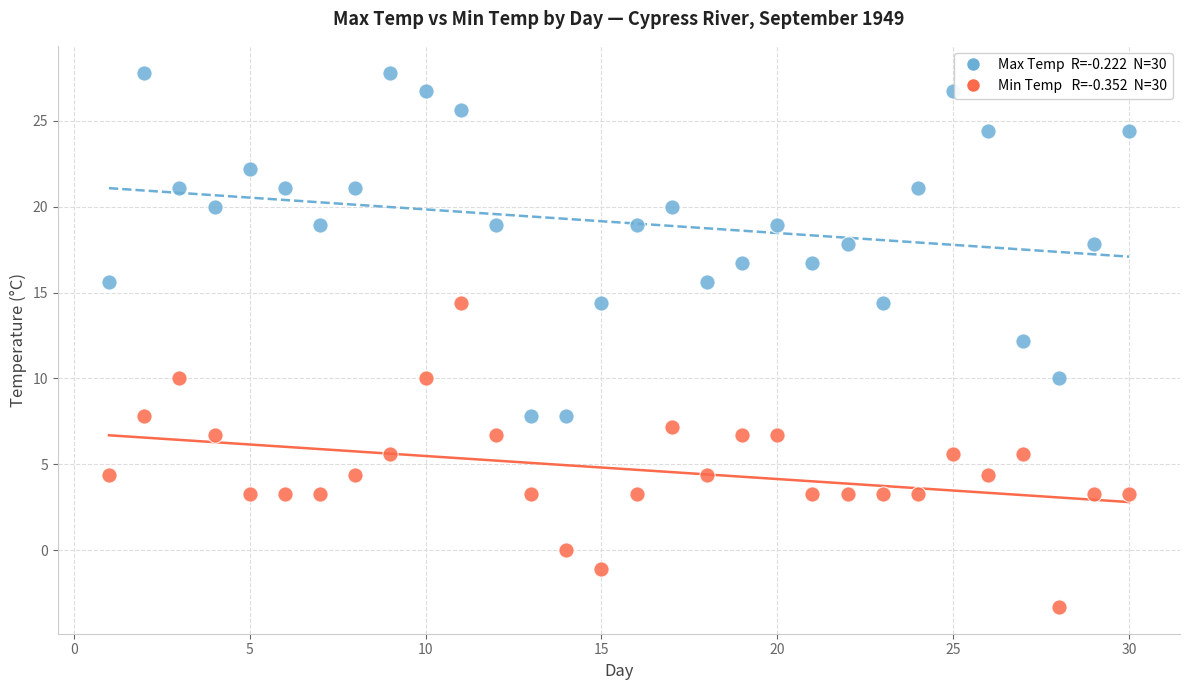

Across all data points, what is the range of X values (max minus min)?

29.0